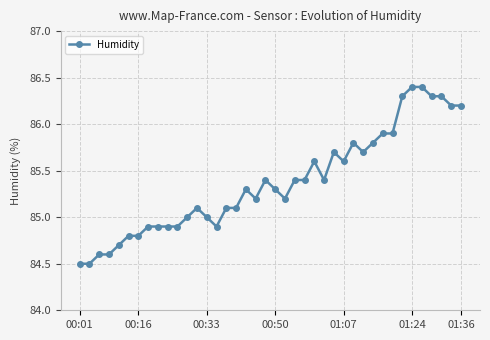

True or false: the data has more than 1 interior local peaks.

True